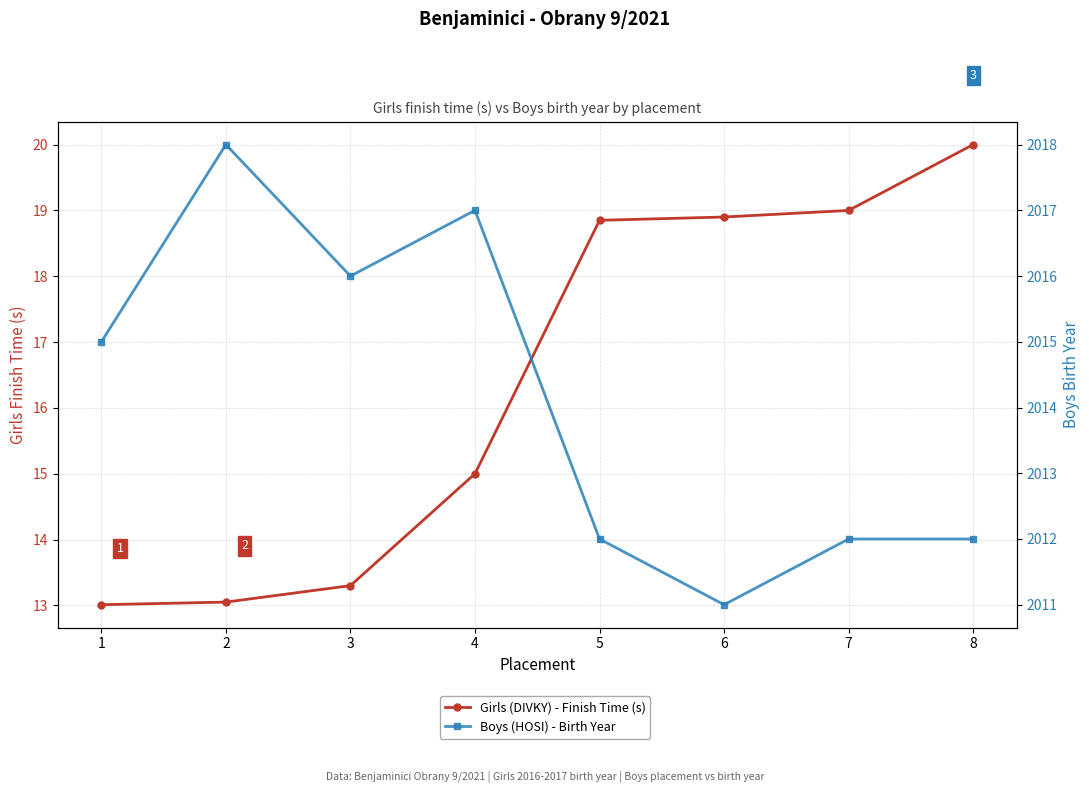

Is it true that Boys (HOSI) - Birth Year equals 1317.4 at 8?

False